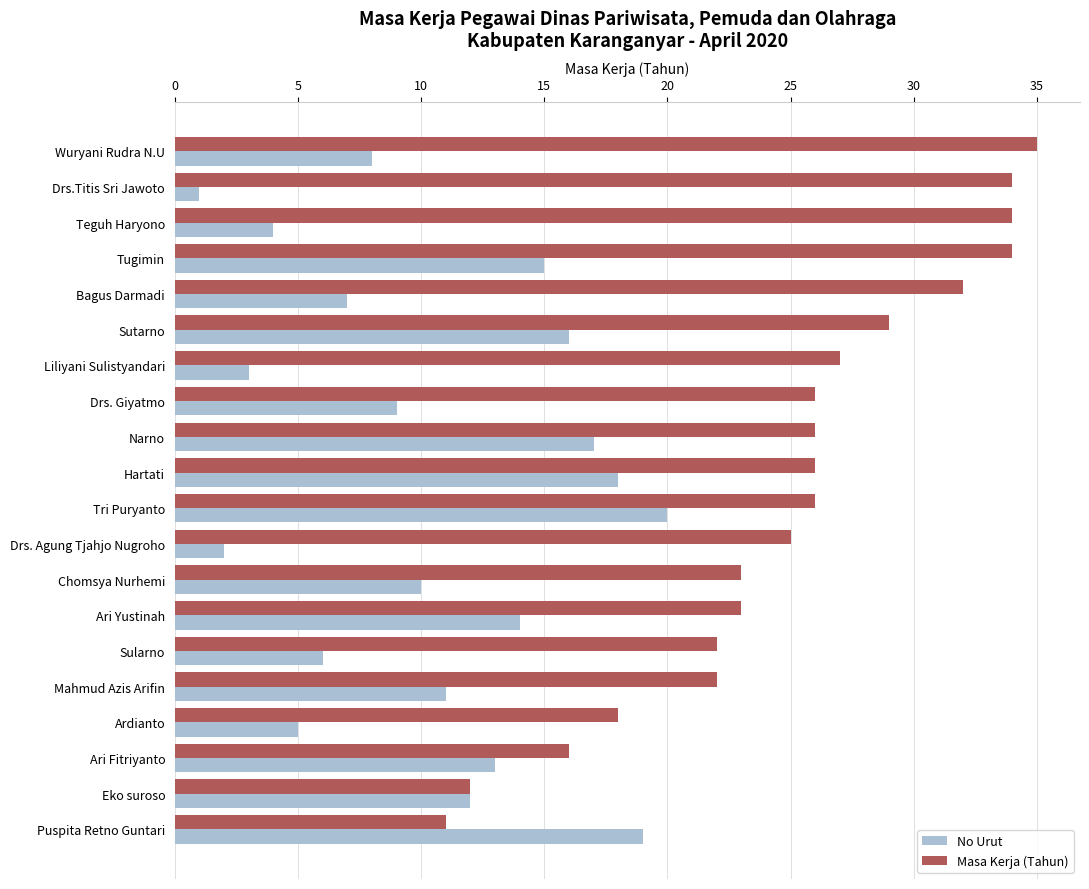

Rank the categories by No Urut value from lowest to highest.

Drs.Titis Sri Jawoto, Drs. Agung Tjahjo Nugroho, Liliyani Sulistyandari, Teguh Haryono, Ardianto, Sularno, Bagus Darmadi, Wuryani Rudra N.U, Drs. Giyatmo, Chomsya Nurhemi, Mahmud Azis Arifin, Eko suroso, Ari Fitriyanto, Ari Yustinah, Tugimin, Sutarno, Narno, Hartati, Puspita Retno Guntari, Tri Puryanto